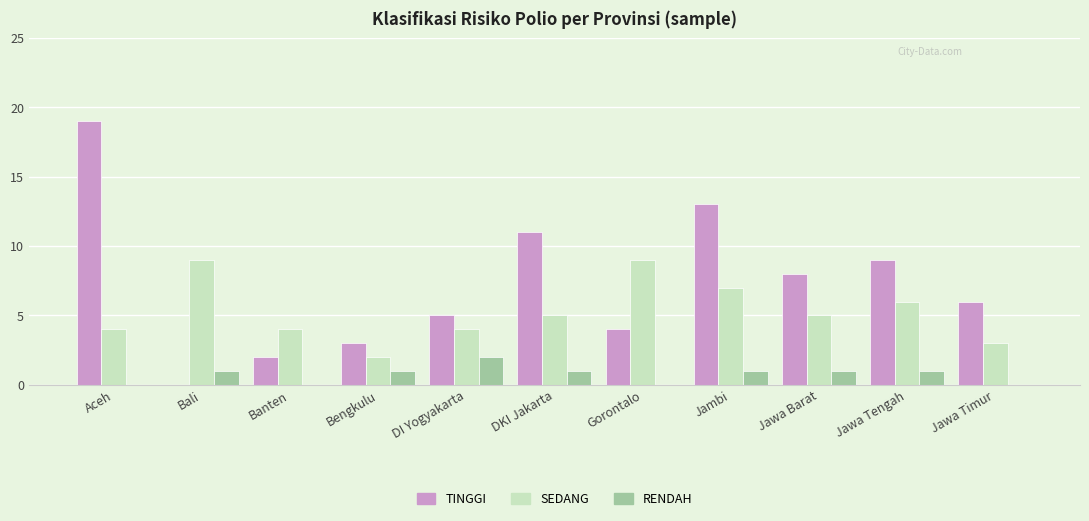

What is the sum of all SEDANG values?

58